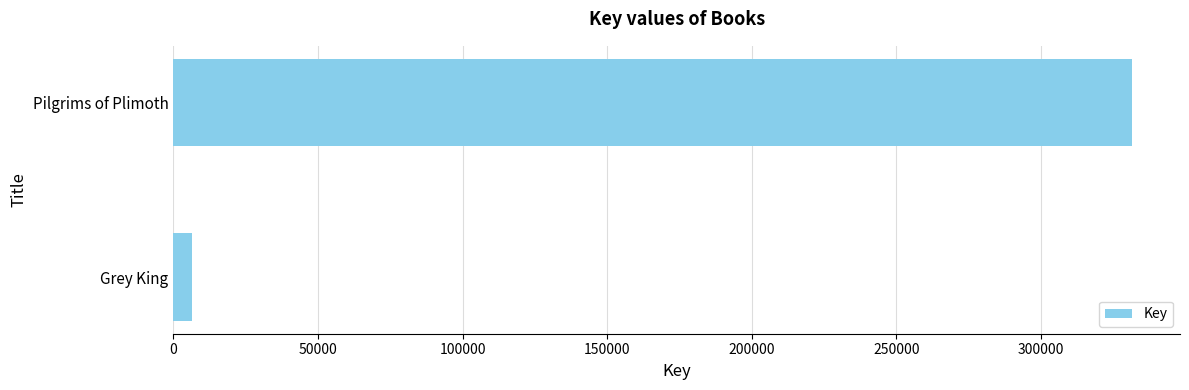

True or false: the data shows 331461 at Pilgrims of Plimoth.

True